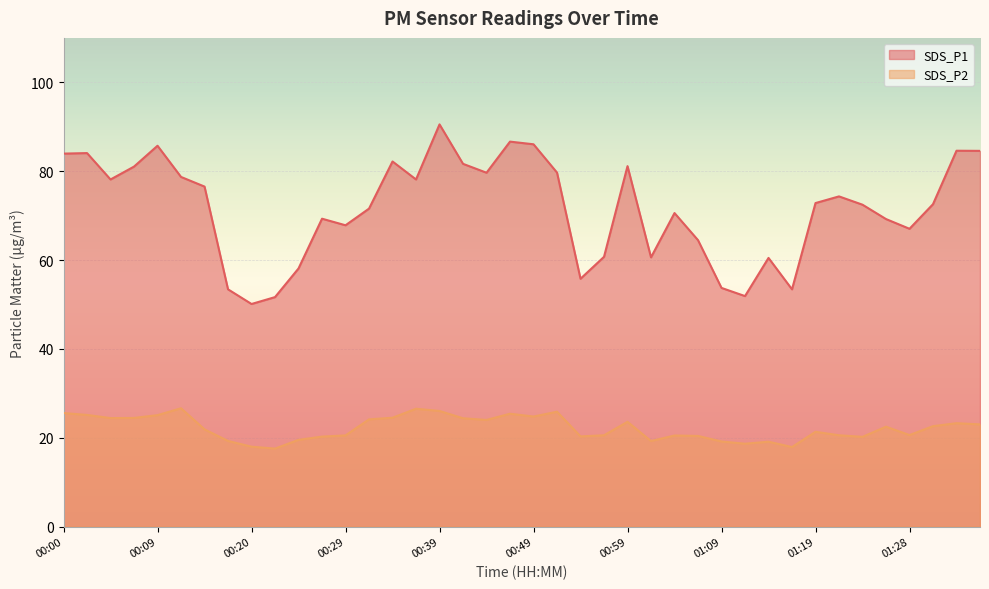

How many lines are shown in the chart?

2